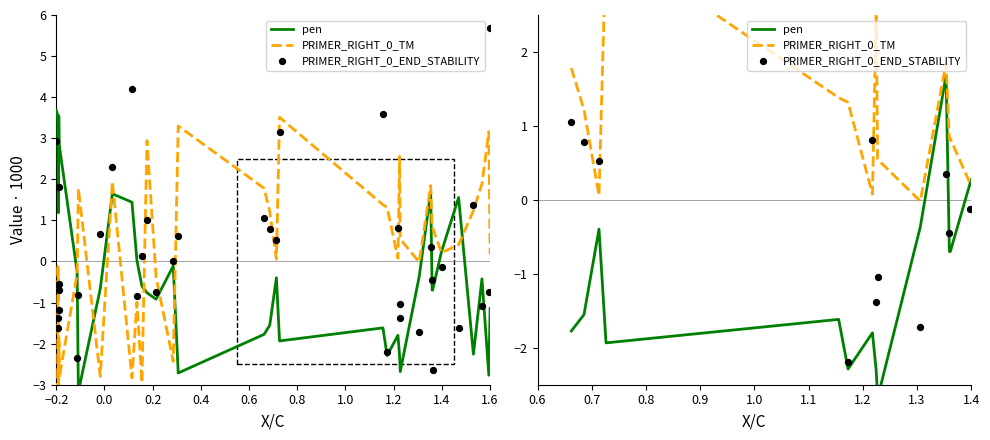

Which series has the largest total across all categories?

PRIMER_RIGHT_0_TM